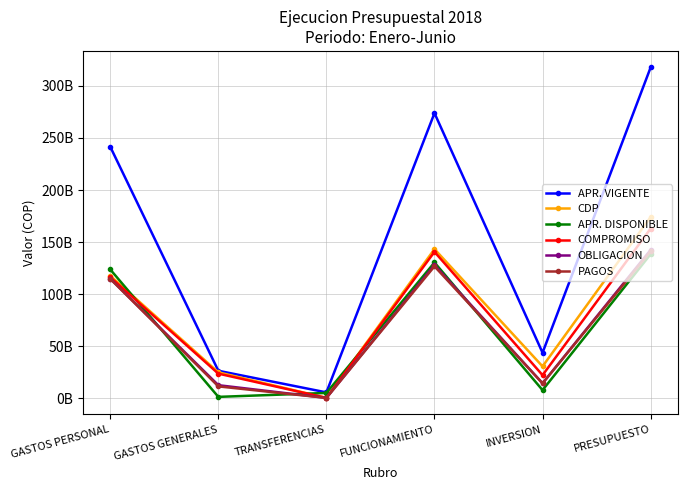

Reading left to right, list all the values displayed in this chart.

APR. VIGENTE: 241541034060	26531048992	5779412343	273851495395	43847000000	317698495395
CDP: 117768452666	25056868790	521238707	143346560163	30754444567	174101004730
APR. DISPONIBLE: 123772581394	1474180202	5258173636	130504935232	7955555433	138460490665
COMPROMISO: 116391889632	23787633536	521238707	140700761875	22323830415	163024592290
OBLIGACION: 114868109867	12695032824	480782180	128043924871	14526988078	142570912949
PAGOS: 114794480768	11542411904	480782180	126817674852	14451929883	141269604735